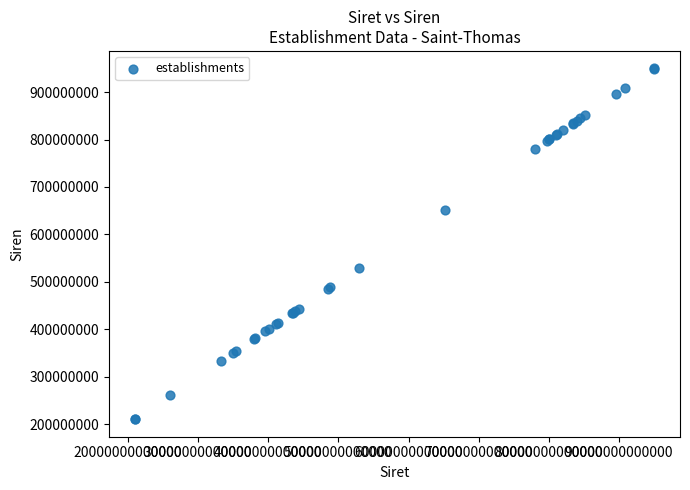

What Y value in the scatter plot is closest to 580031557?

529847261